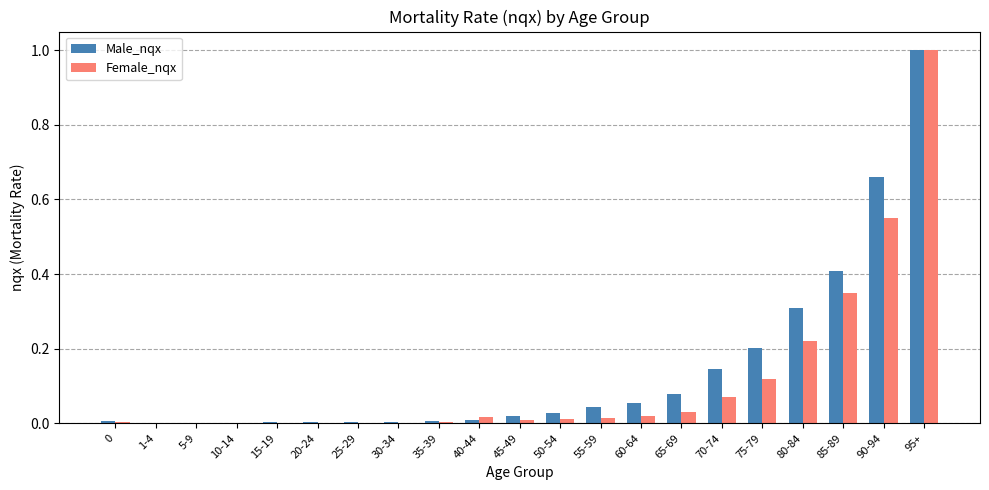

Is the value of Male_nqx at 50-54 greater than the value of Female_nqx at 0?

Yes